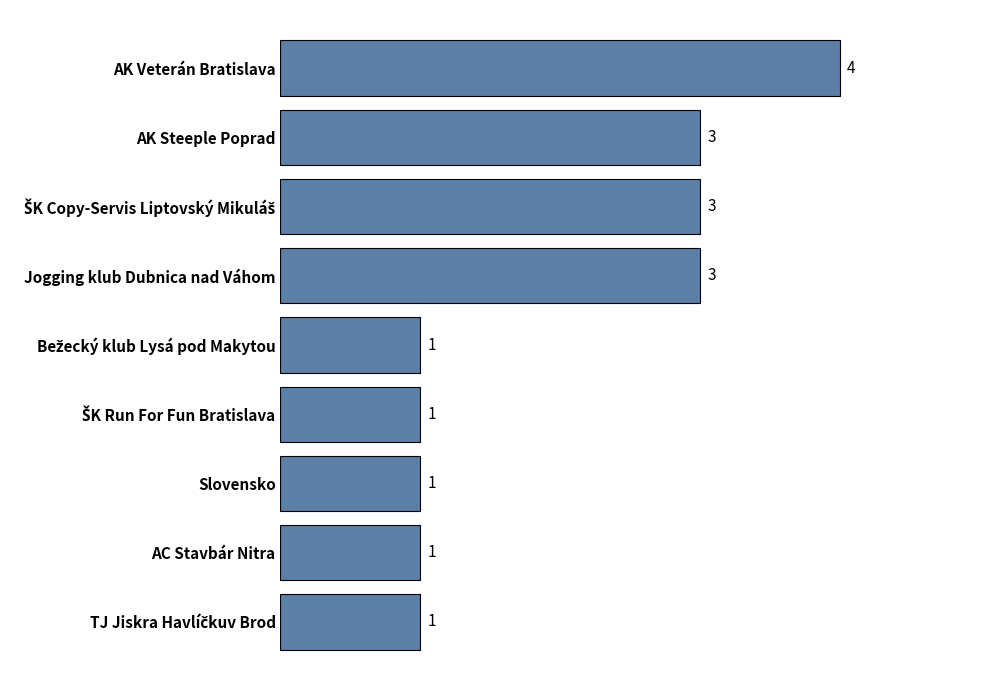

Does the chart contain any negative values?

No